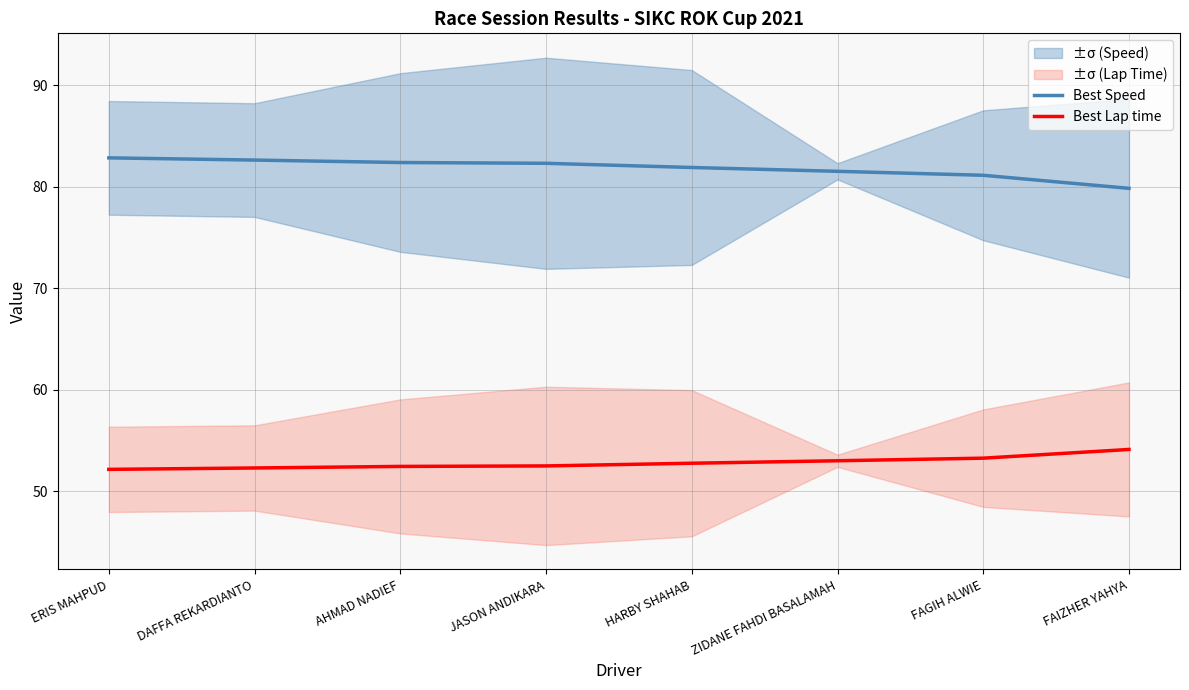

Where does the Best Speed series first go above 82?

ERIS MAHPUD